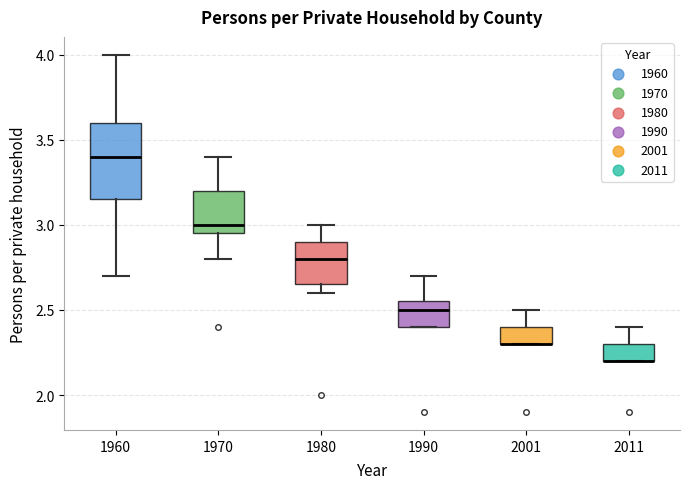

Where does the upper whisker of the box at x = 1990 end on the y-axis? The values are not printed on the chart, so give them approximately, as read against the axis.

2.70